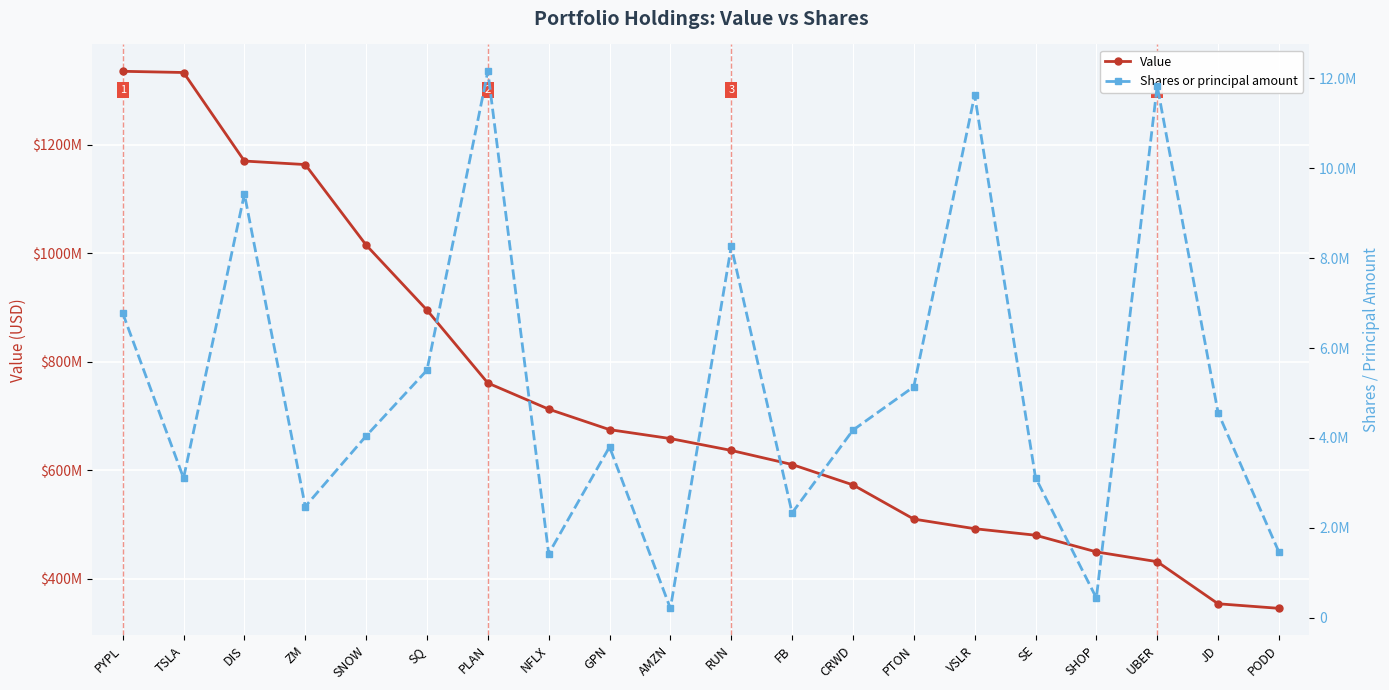

True or false: Value has a value of 658506000 at AMZN.

True